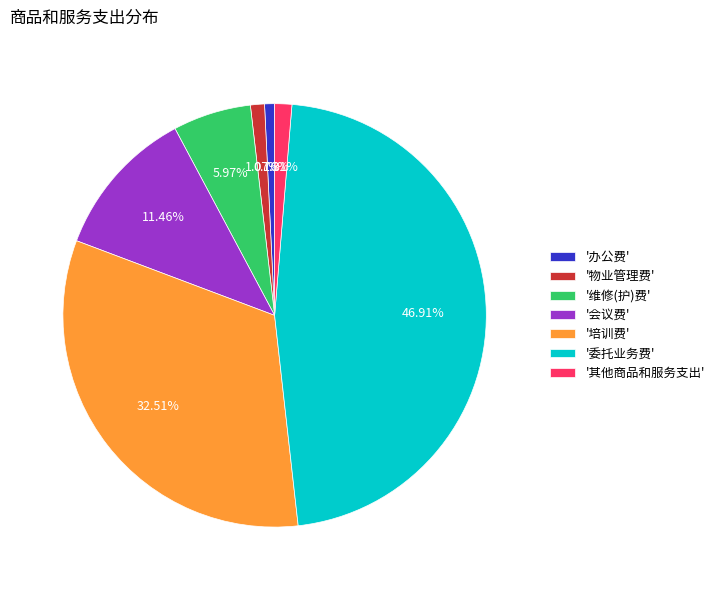

Do '维修(护)费' and '其他商品和服务支出' together represent more than half of the pie?

No